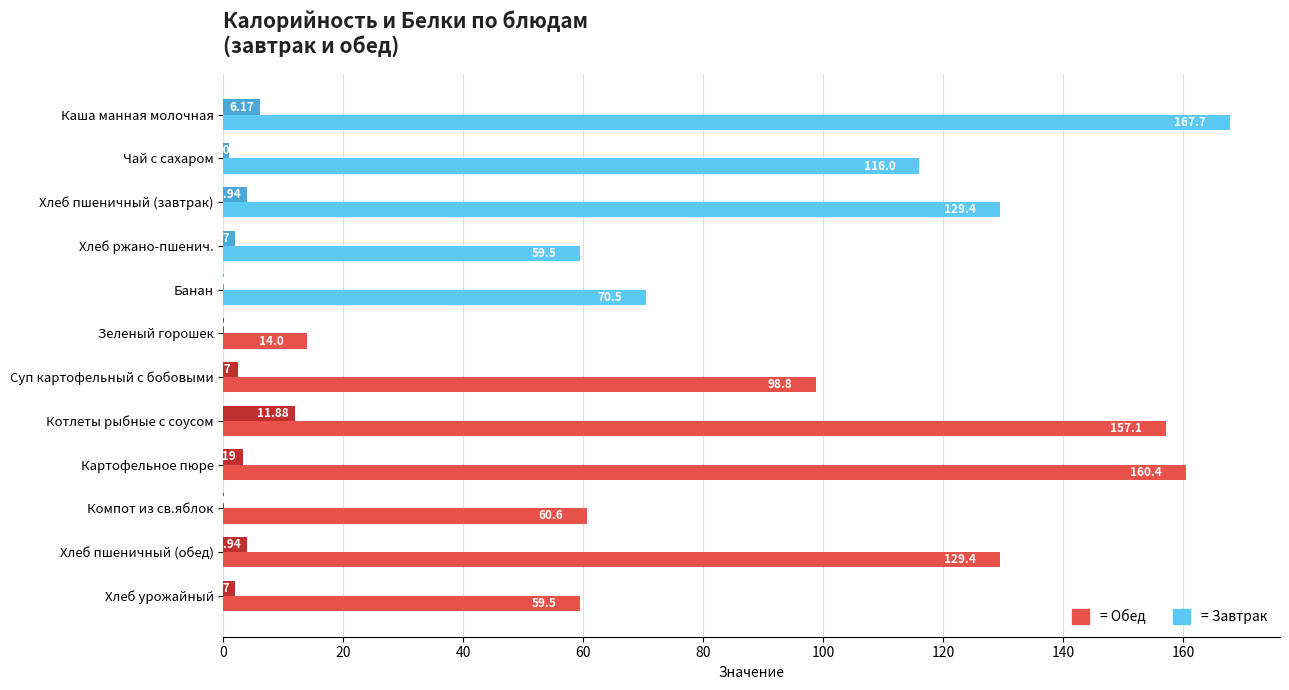

Which category has the highest value across all series?

Каша манная молочная